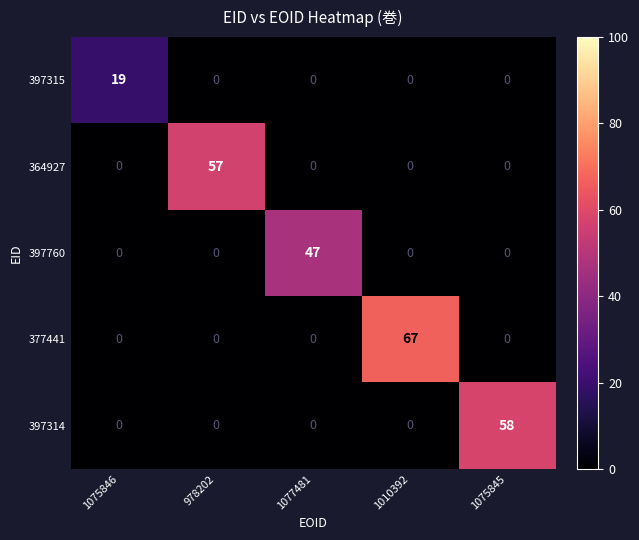

What is the maximum value shown in the chart?

67